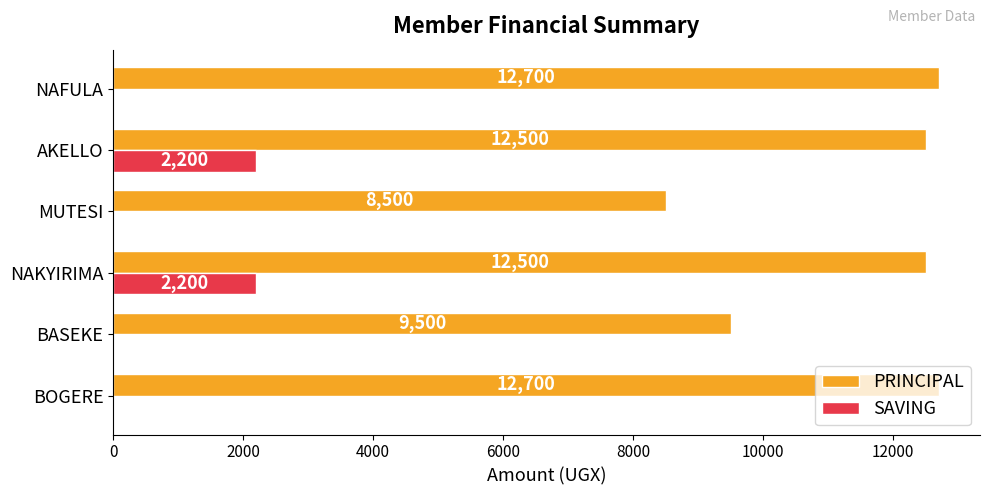

What are all the series names shown in the legend?

PRINCIPAL, SAVING